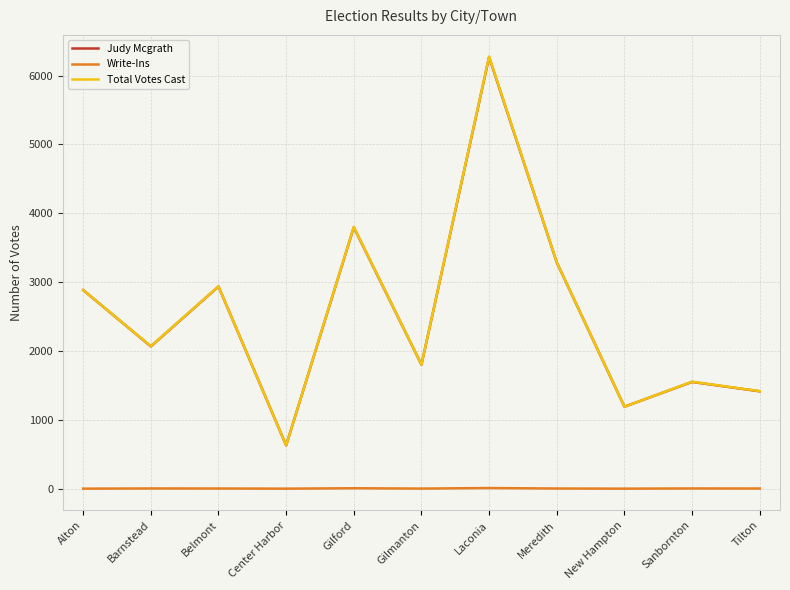

What is the average value of the Total Votes Cast series?

2532